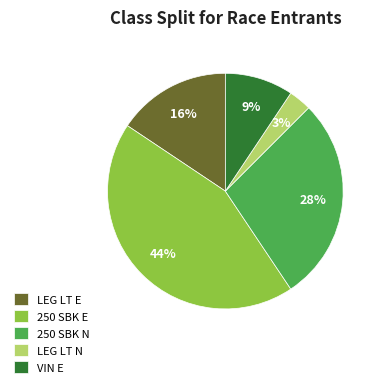

True or false: 250 SBK E accounts for 31% of the total.

False